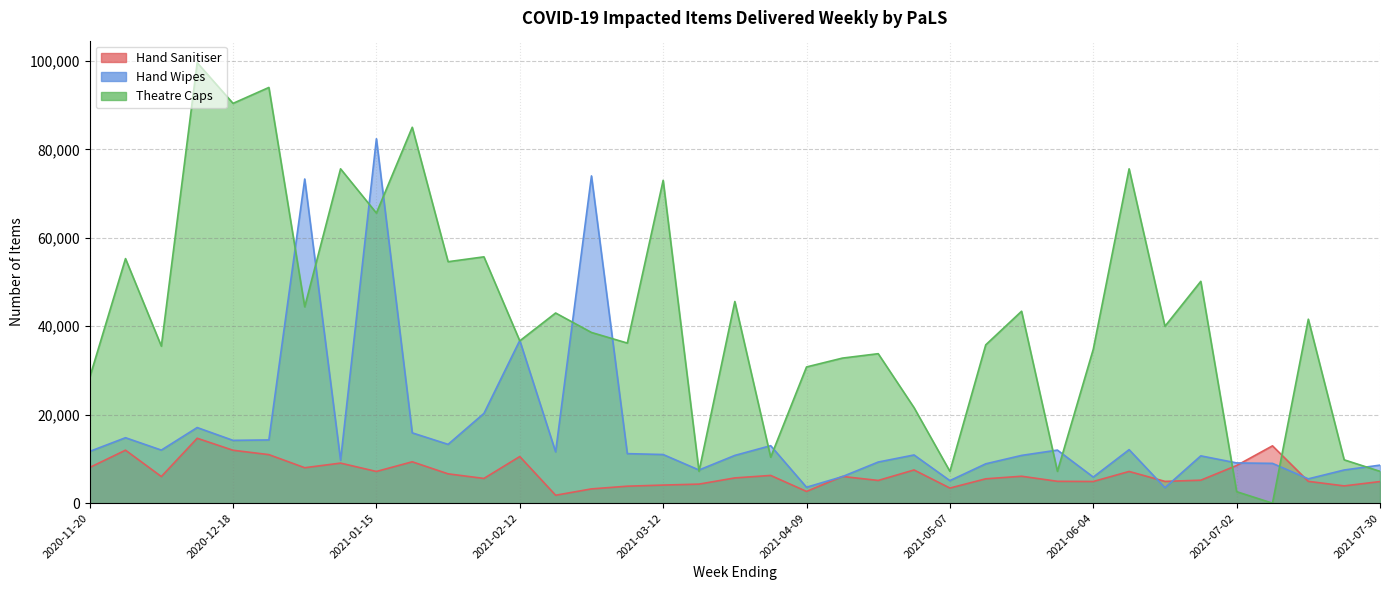

True or false: Hand Wipes and Hand Sanitiser intersect in this chart.

True